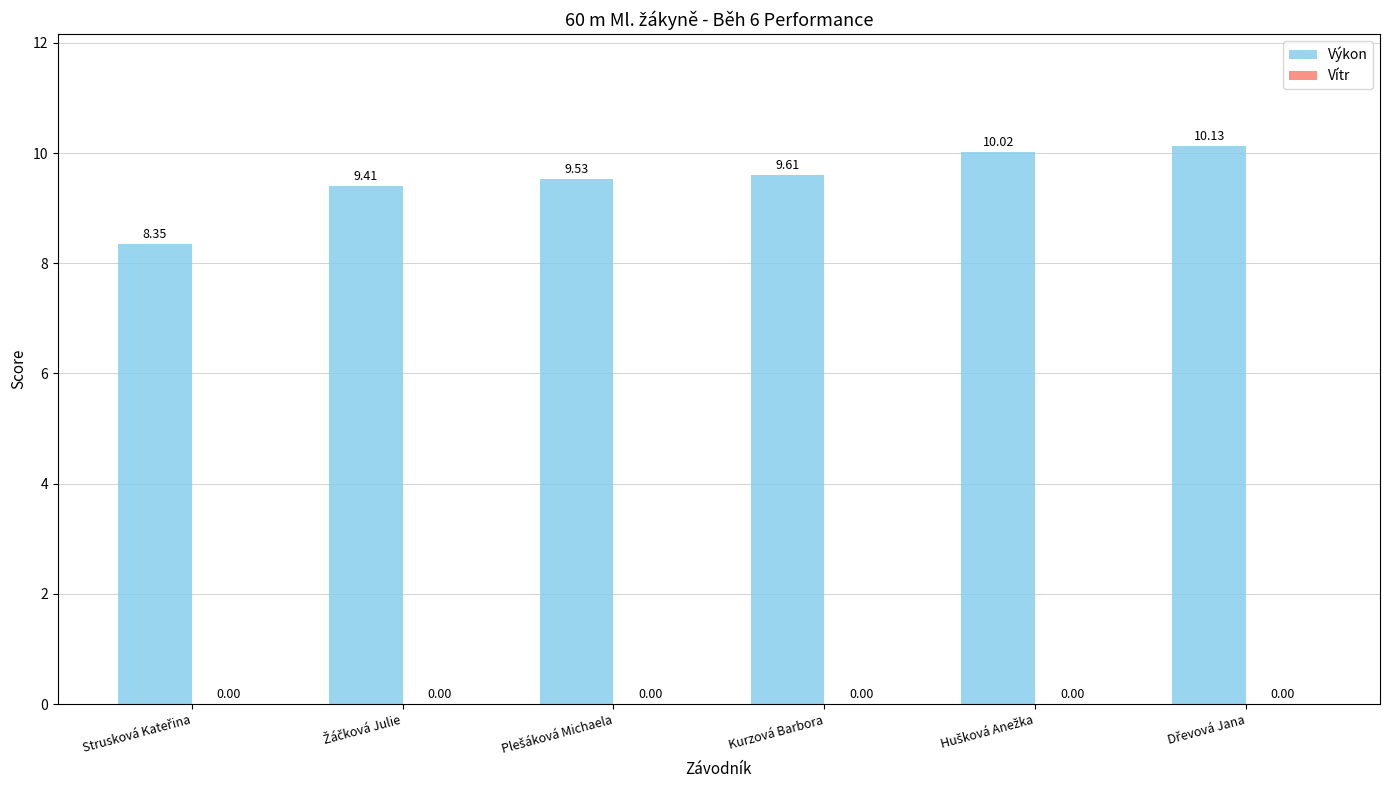

What is the difference between the second highest and second lowest values?

0.6